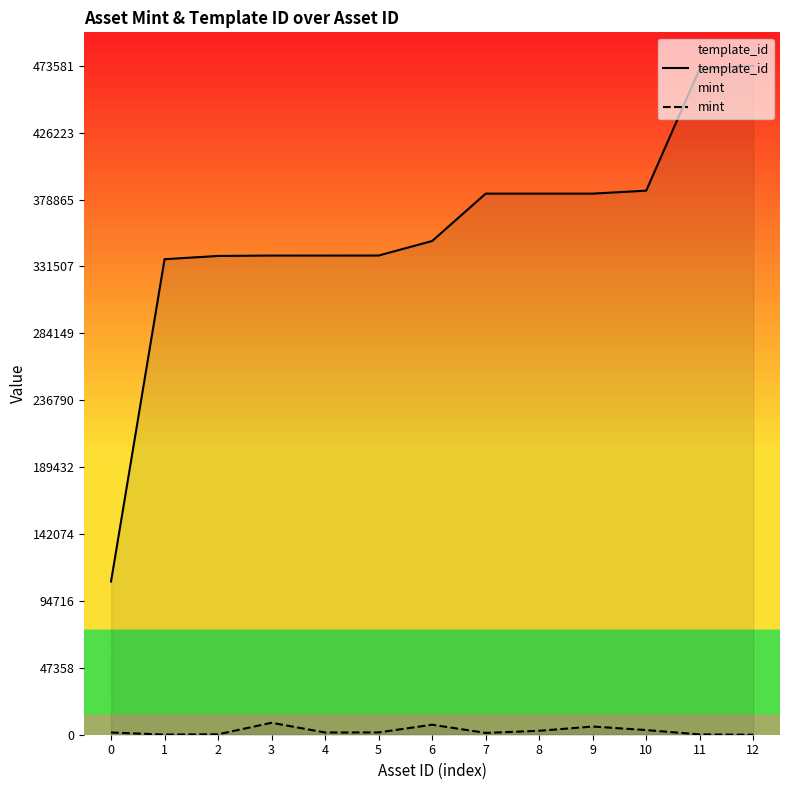

What is the maximum value shown in the chart?

473581